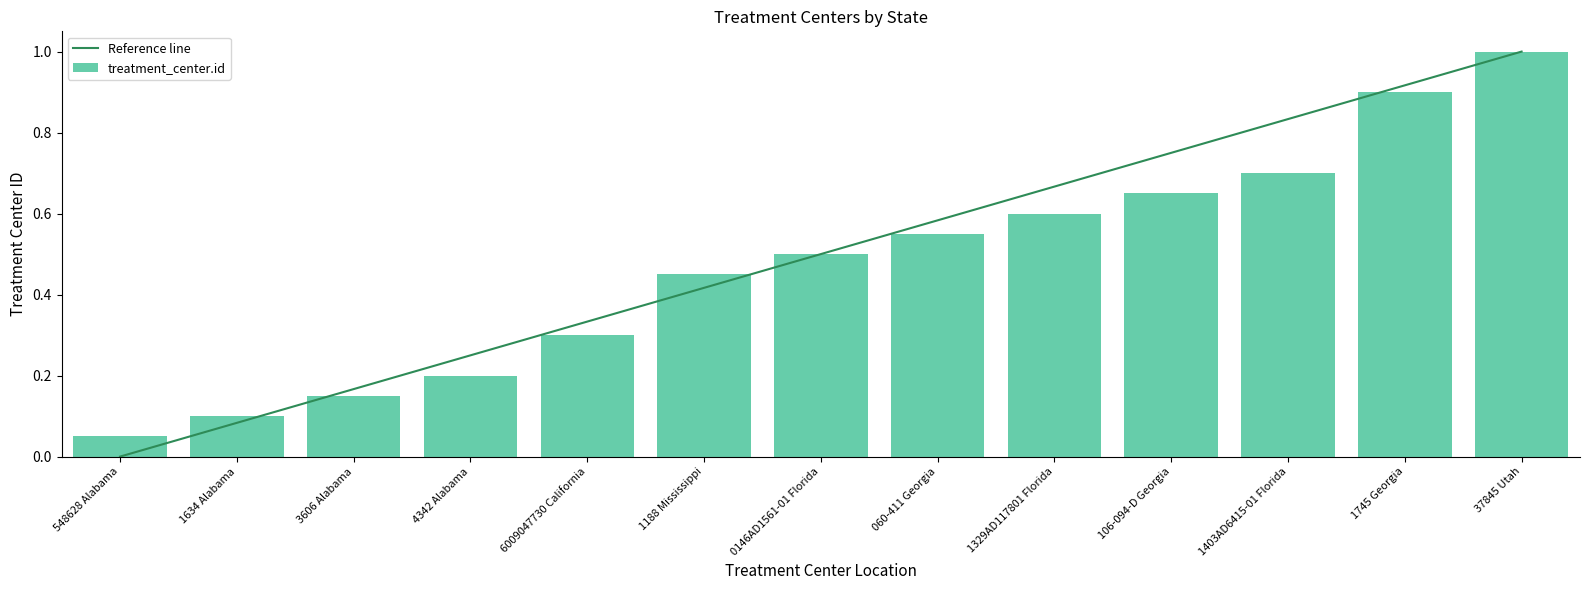

List the labels in order of value, smallest first.

548628 Alabama, 1634 Alabama, 3606 Alabama, 4342 Alabama, 6009047730 California, 1188 Mississippi, 0146AD1561-01 Florida, 060-411 Georgia, 1329AD117801 Florida, 106-094-D Georgia, 1403AD6415-01 Florida, 1745 Georgia, 37845 Utah